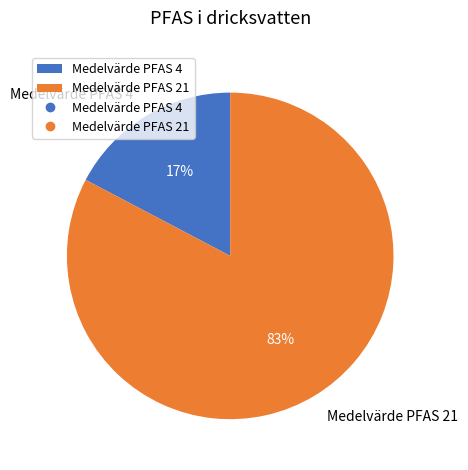

To the nearest percent, what portion does Medelvärde PFAS 21 represent?

83%